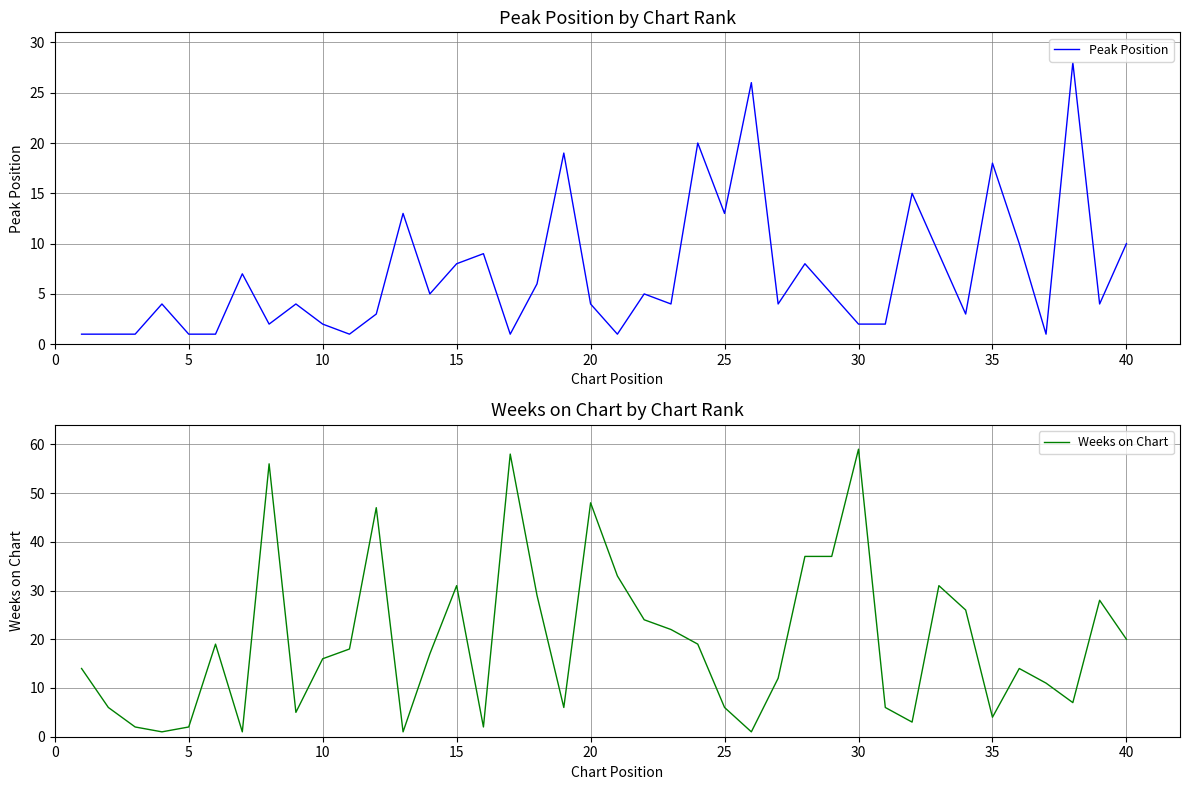

How many lines are shown in the chart?

2